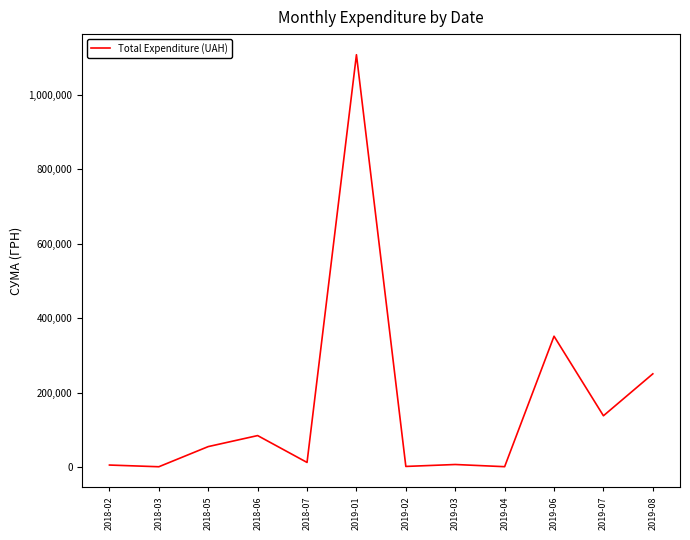

What is the change in value from 2018-05 to 2018-06?

+29568.2